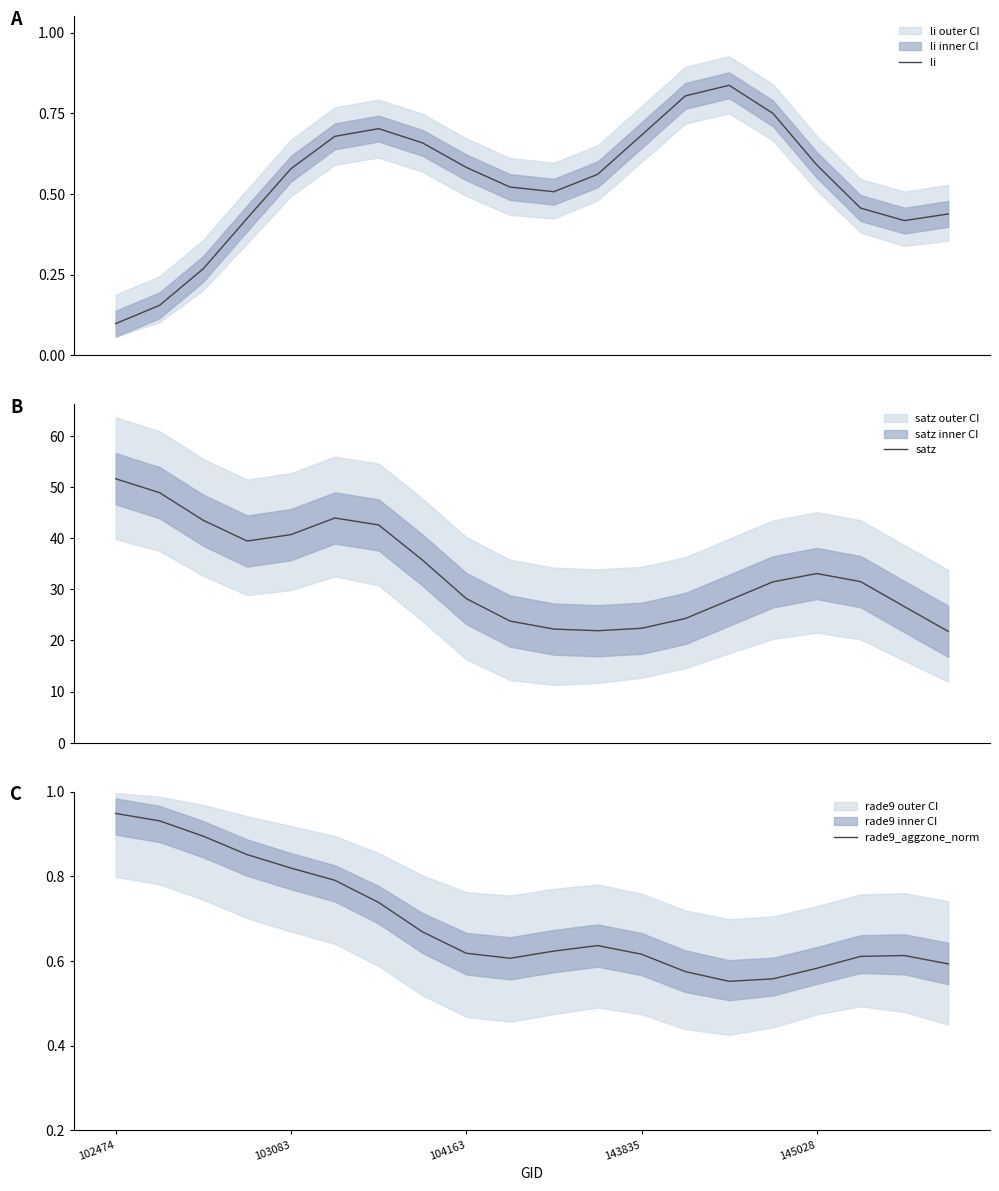

What are all the series names shown in the legend?

li, satz, rade9_aggzone_norm